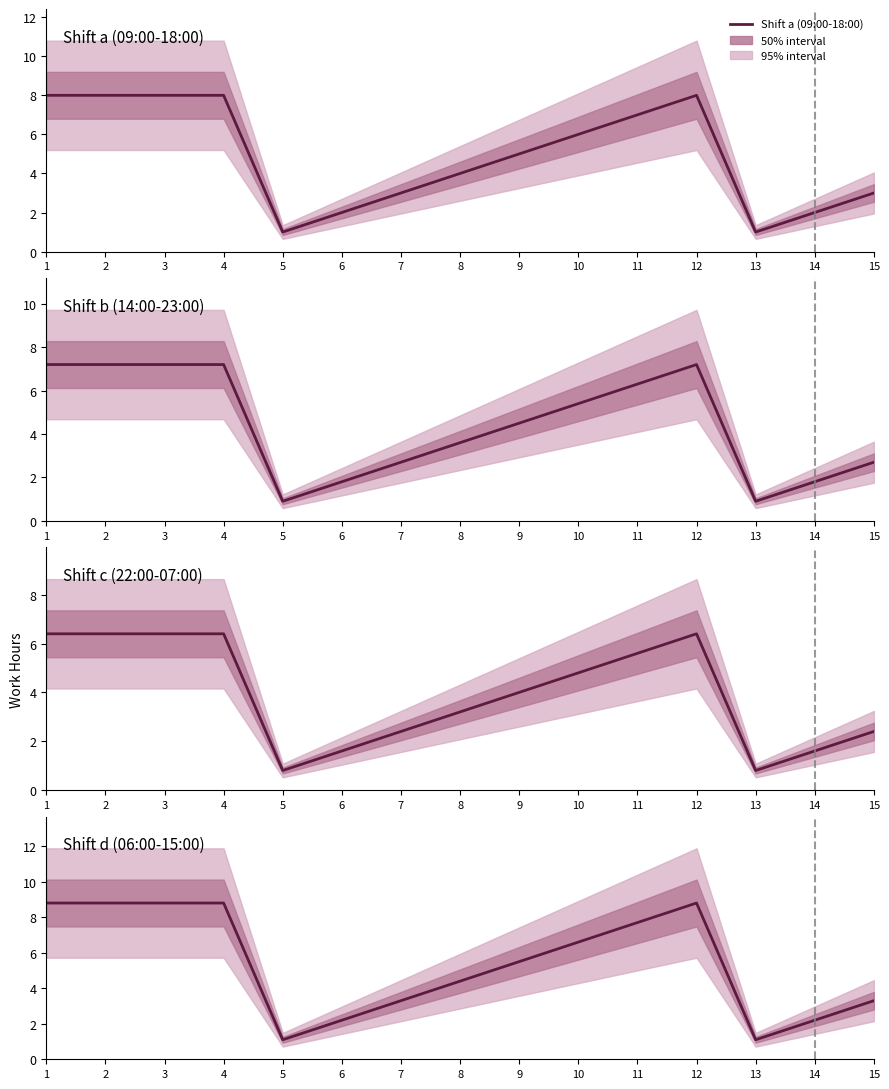

True or false: Shift d (06:00-15:00) and Shift c (22:00-07:00) intersect in this chart.

False